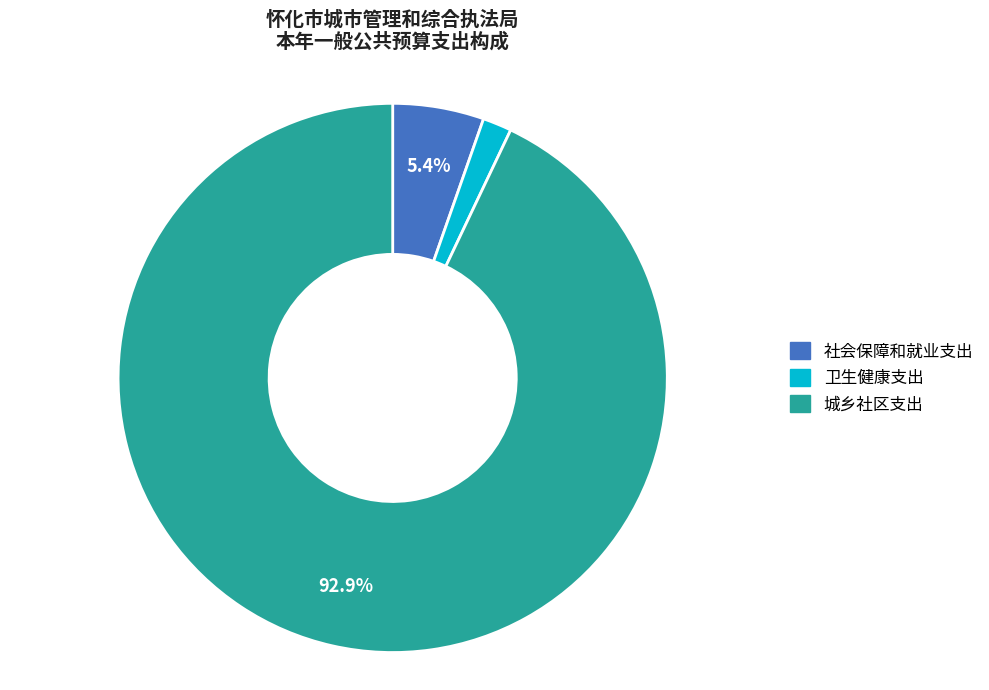

Count the number of slices in the pie.

3